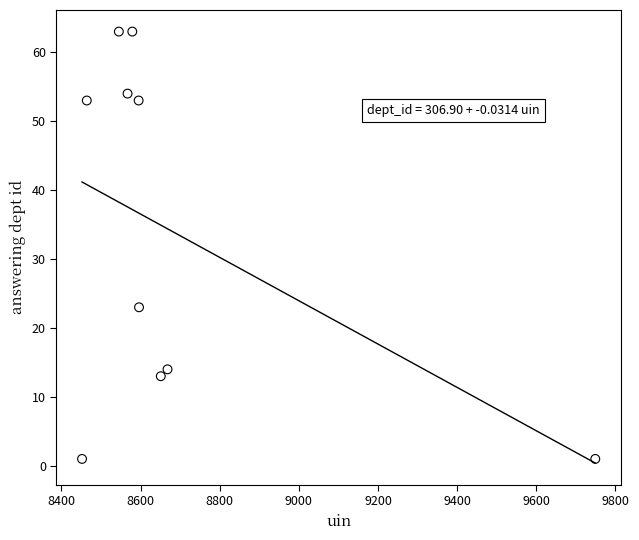

What Y value in the scatter plot is closest to 32?

23